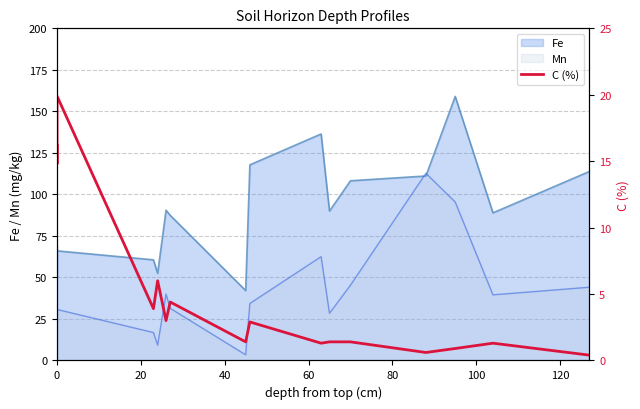

What is the difference between the second highest and second lowest values?

15.6